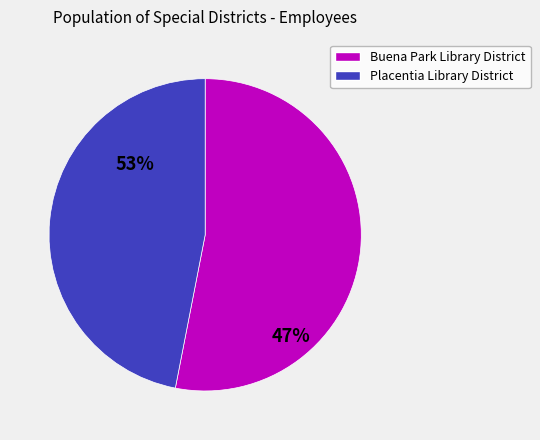

What is the smallest slice in the pie chart?

Placentia Library District